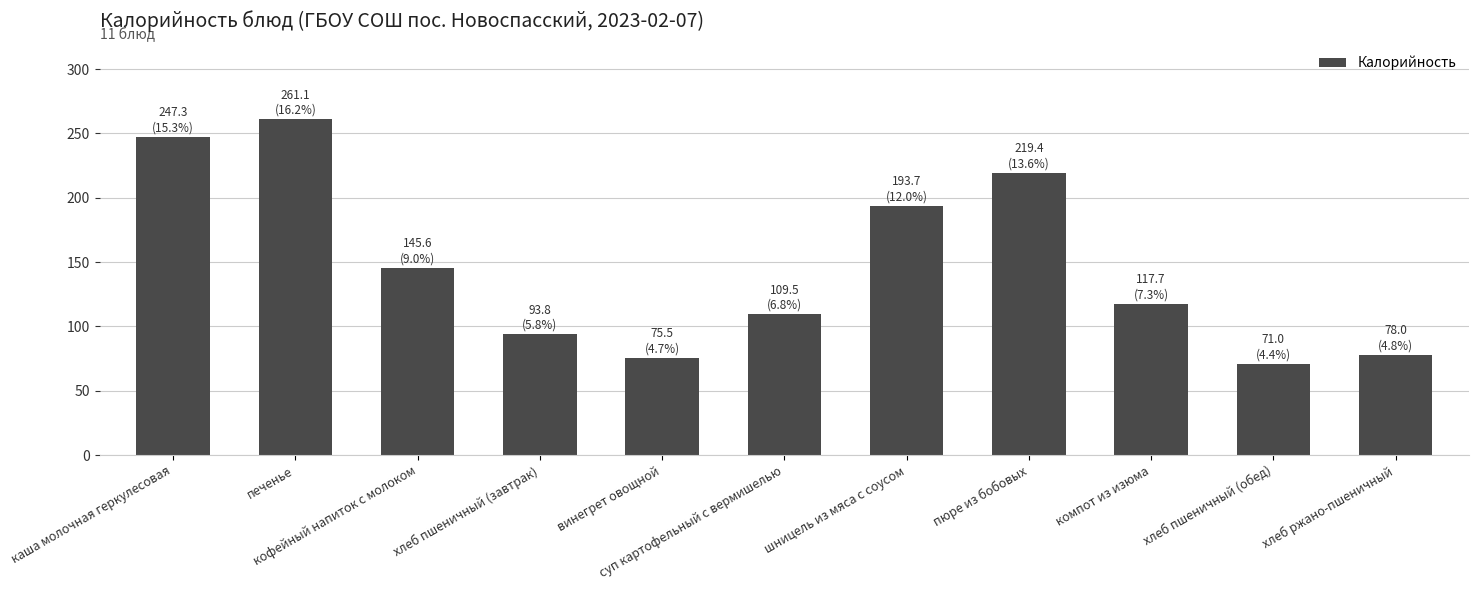

What is the minimum value shown in the chart?

71.0